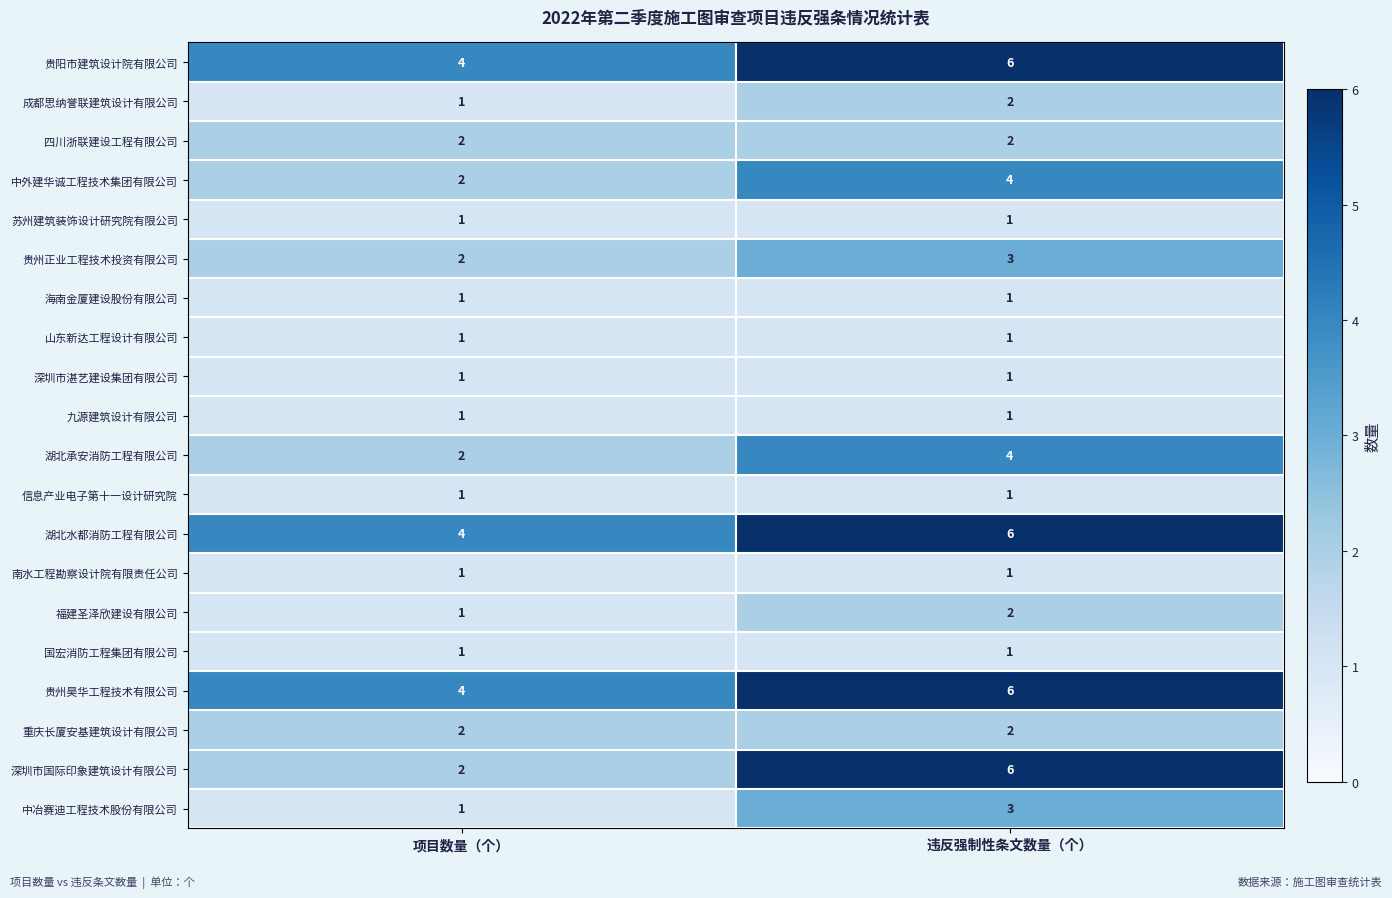

At which category does the chart reach its peak across all series?

违反强制性条文数量（个）